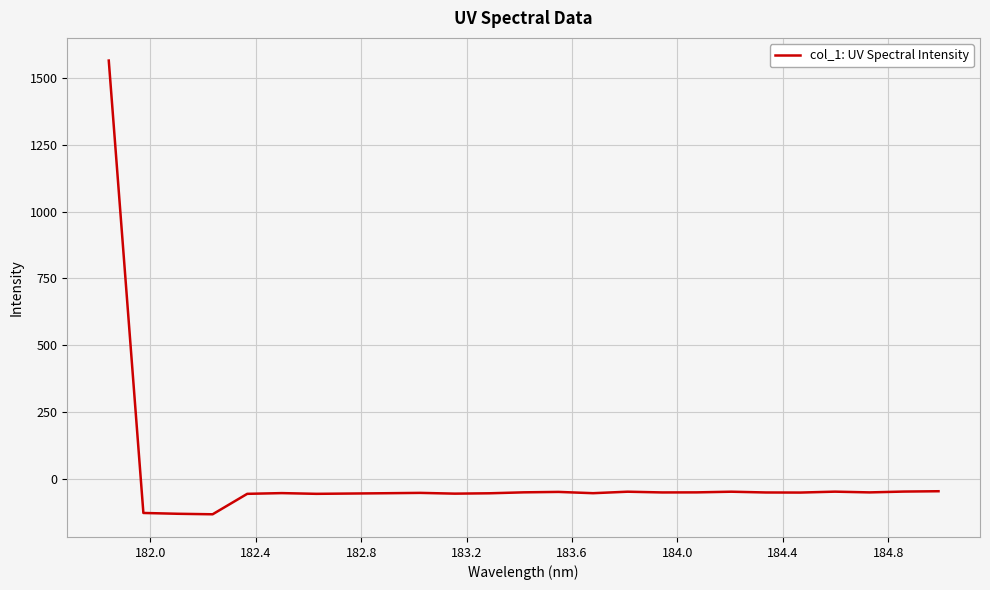

What is the maximum value shown in the chart?

1564.3